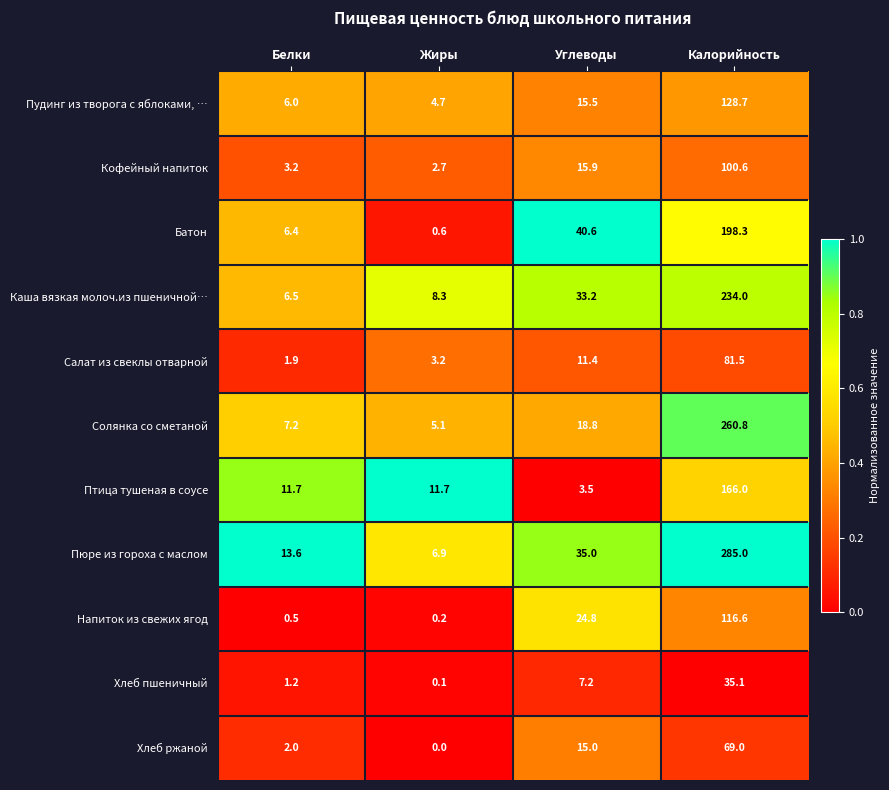

Which series changed the most between Жиры and Углеводы?

Батон